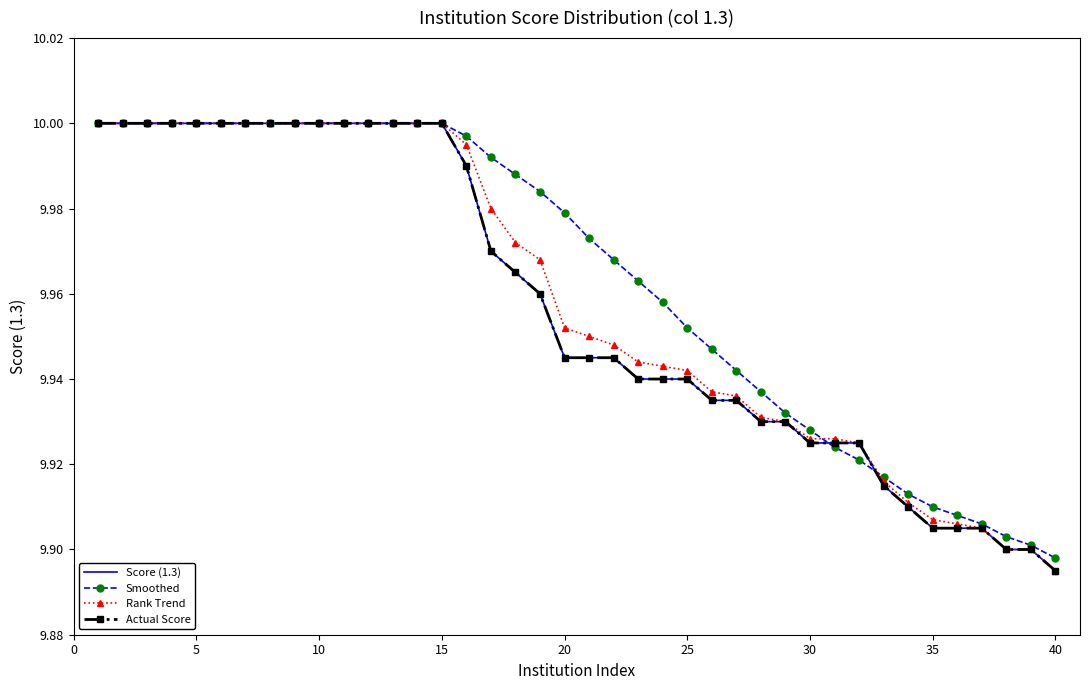

Does the chart have visible grid lines?

No